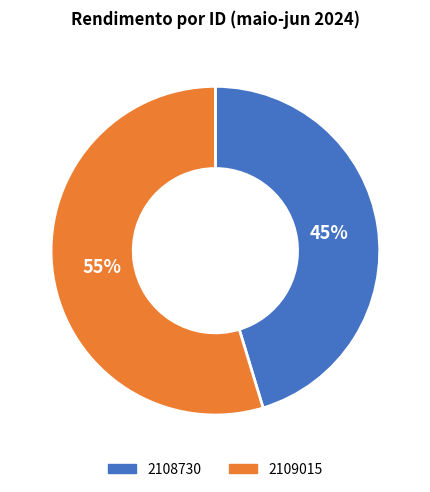

Rank the categories by value from highest to lowest.

2109015, 2108730